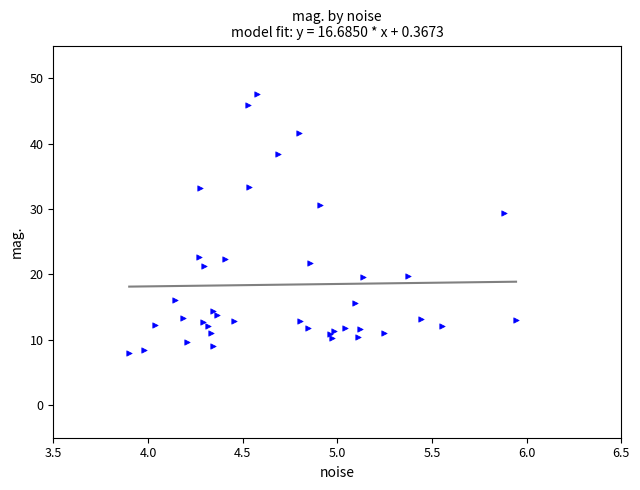

What Y value in the scatter plot is closest to 27?

29.4